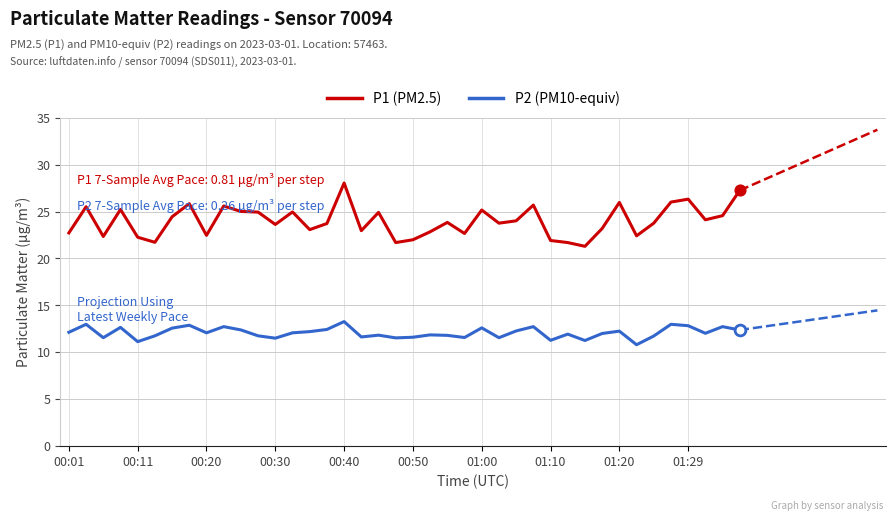

Is it true that P2 (PM10-equiv) equals 6.1 at 01:10?

False